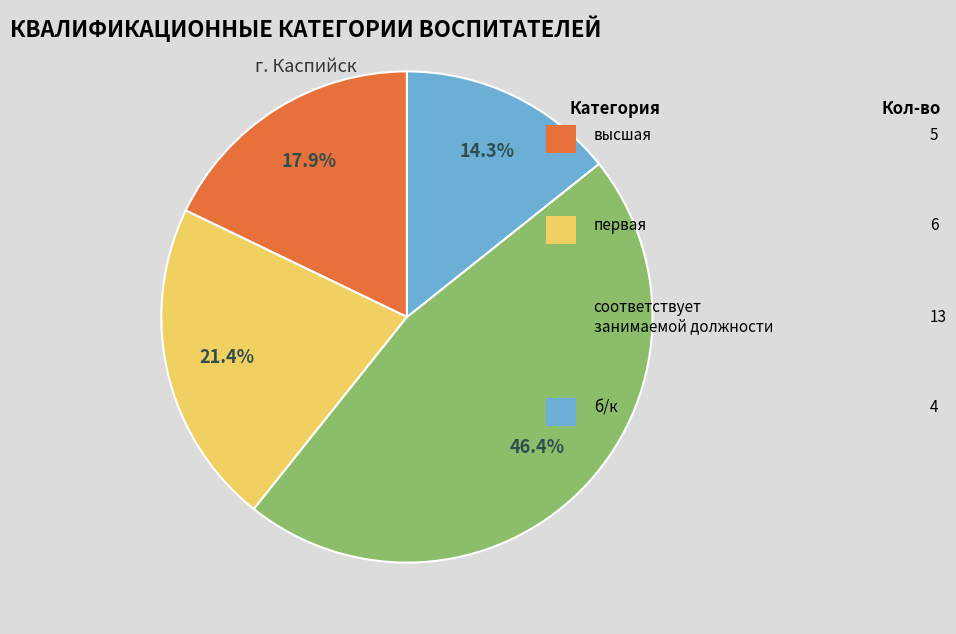

To the nearest percent, what is the average slice percentage?

25%